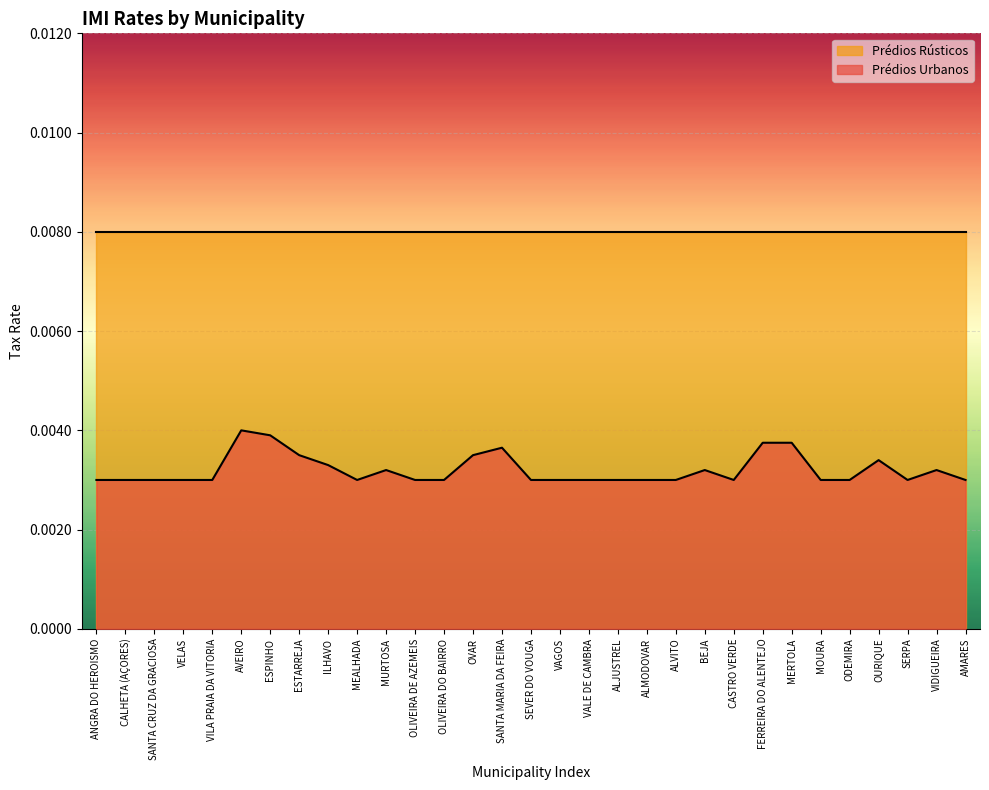

What is the label of the 9th point from the left?

ILHAVO